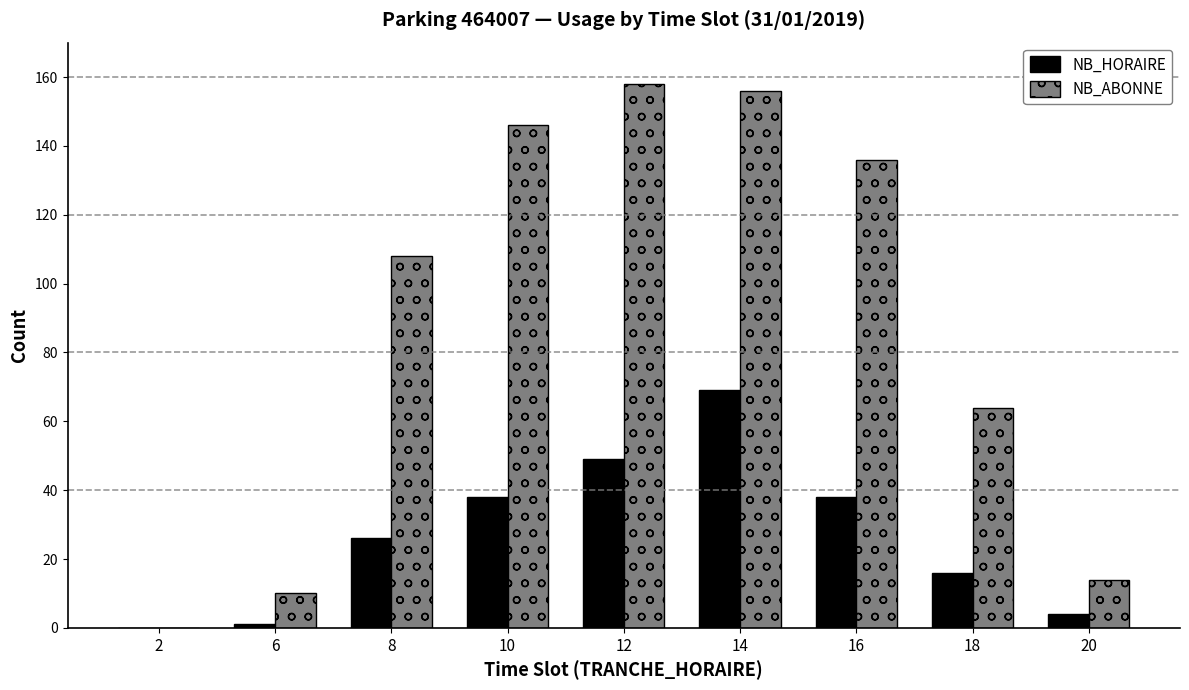

What is the sum of all NB_HORAIRE values?

241